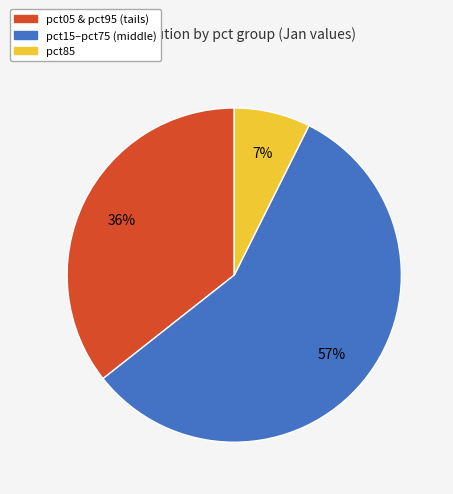

Is there any slice that represents more than half of the pie?

Yes